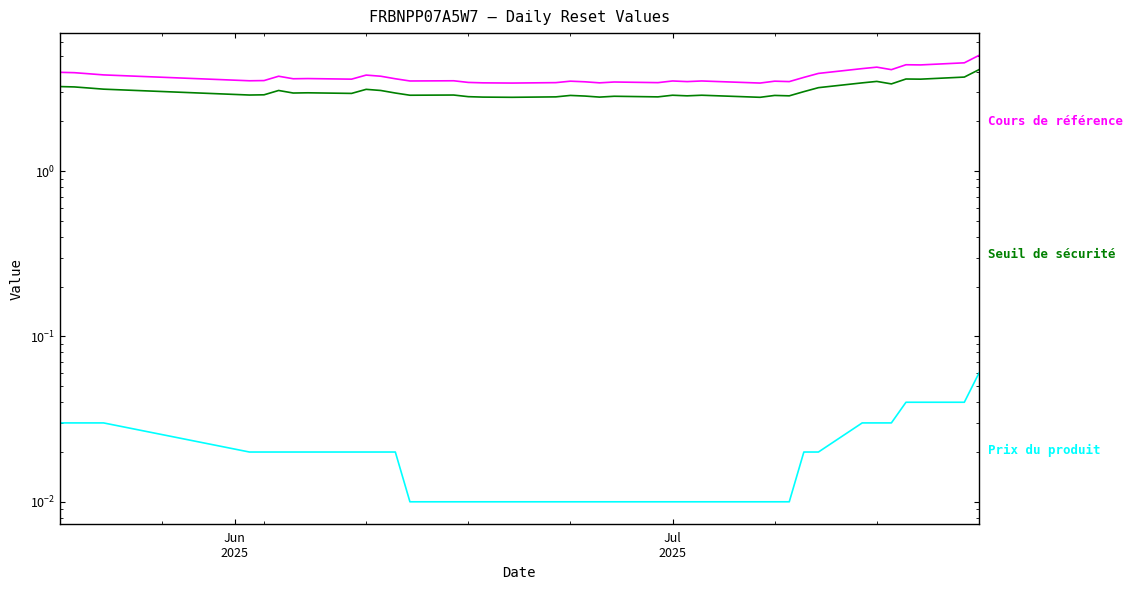

What is the average value of the Seuil de sécurité series?

3.1